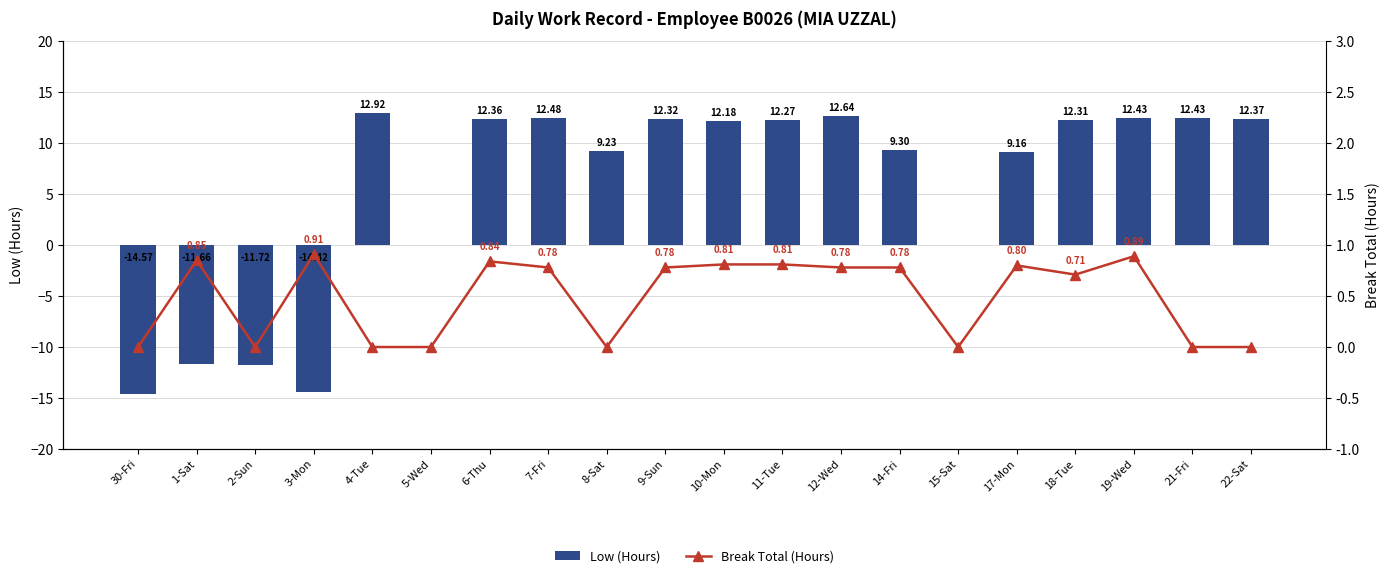

What is the total value across all series at 19-Wed?

13.3